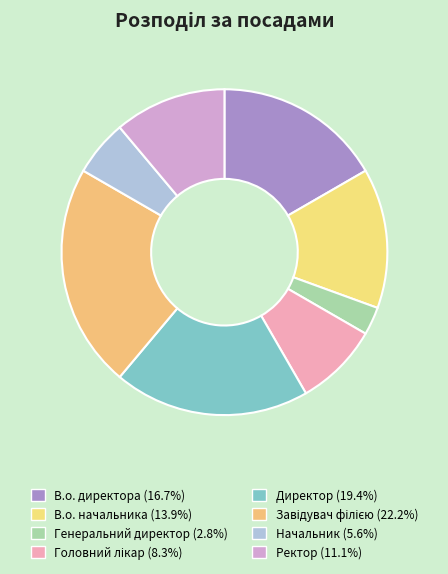

To the nearest percent, what percentage of the pie is В.о. директора?

17%